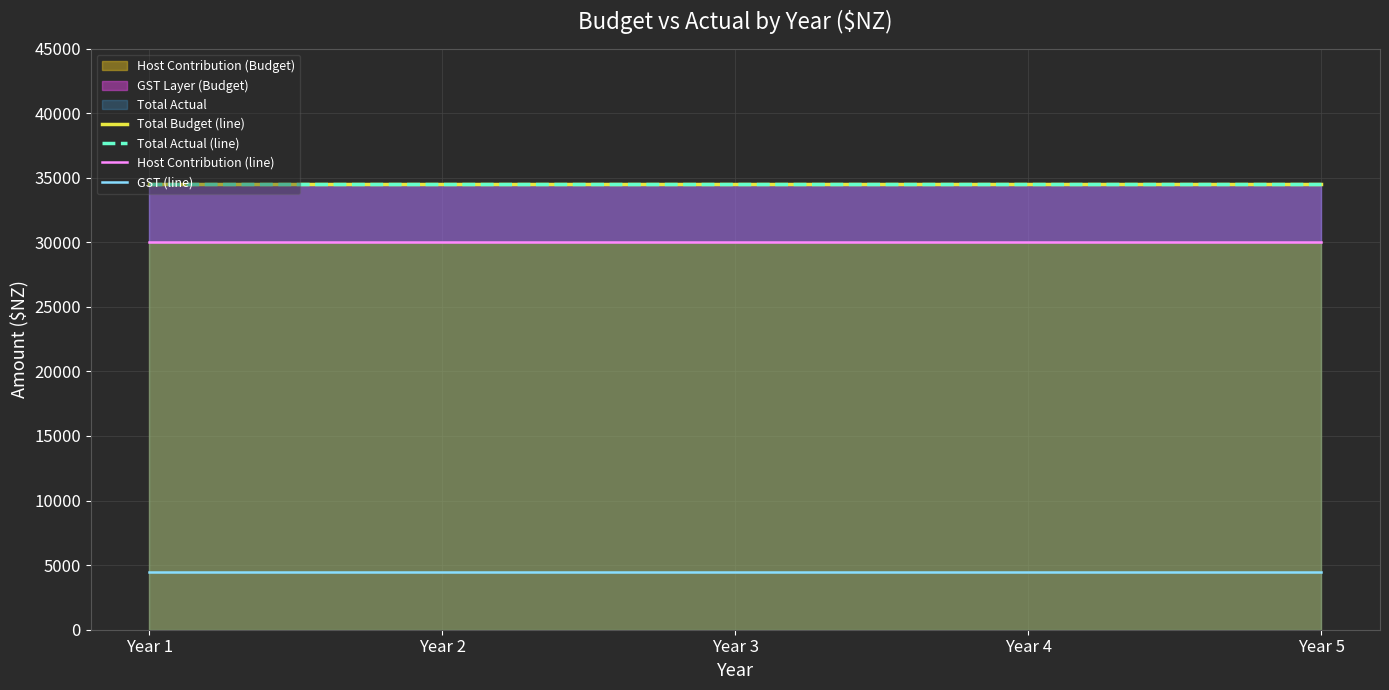

Is it true that GST (line) equals 4500 at Year 3?

True